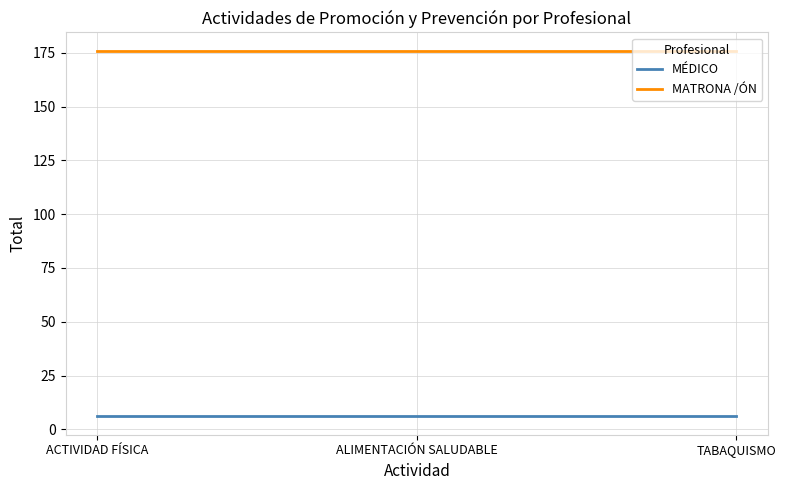

The value of MÉDICO at ALIMENTACIÓN SALUDABLE is 6. True or false?

True